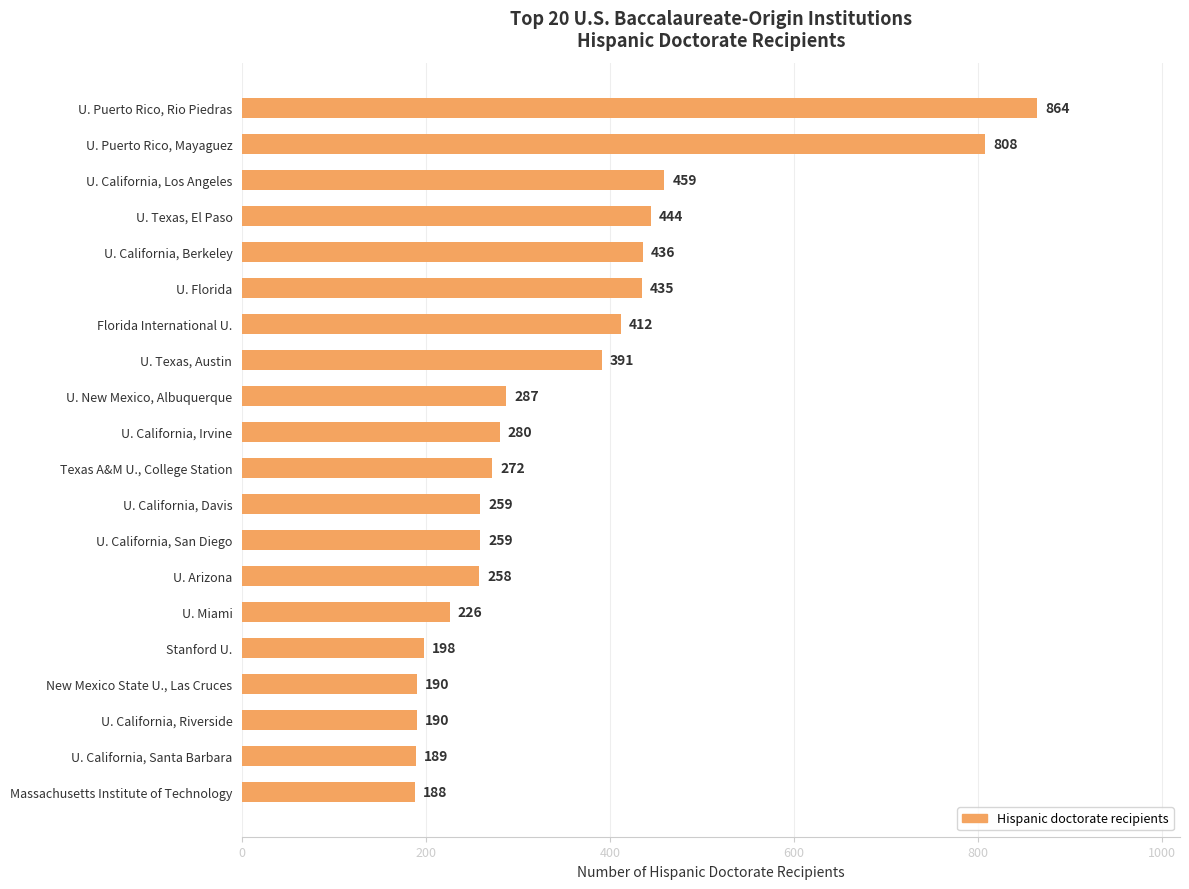

The chart shows a value of 189 at U. California, Santa Barbara. True or false?

True